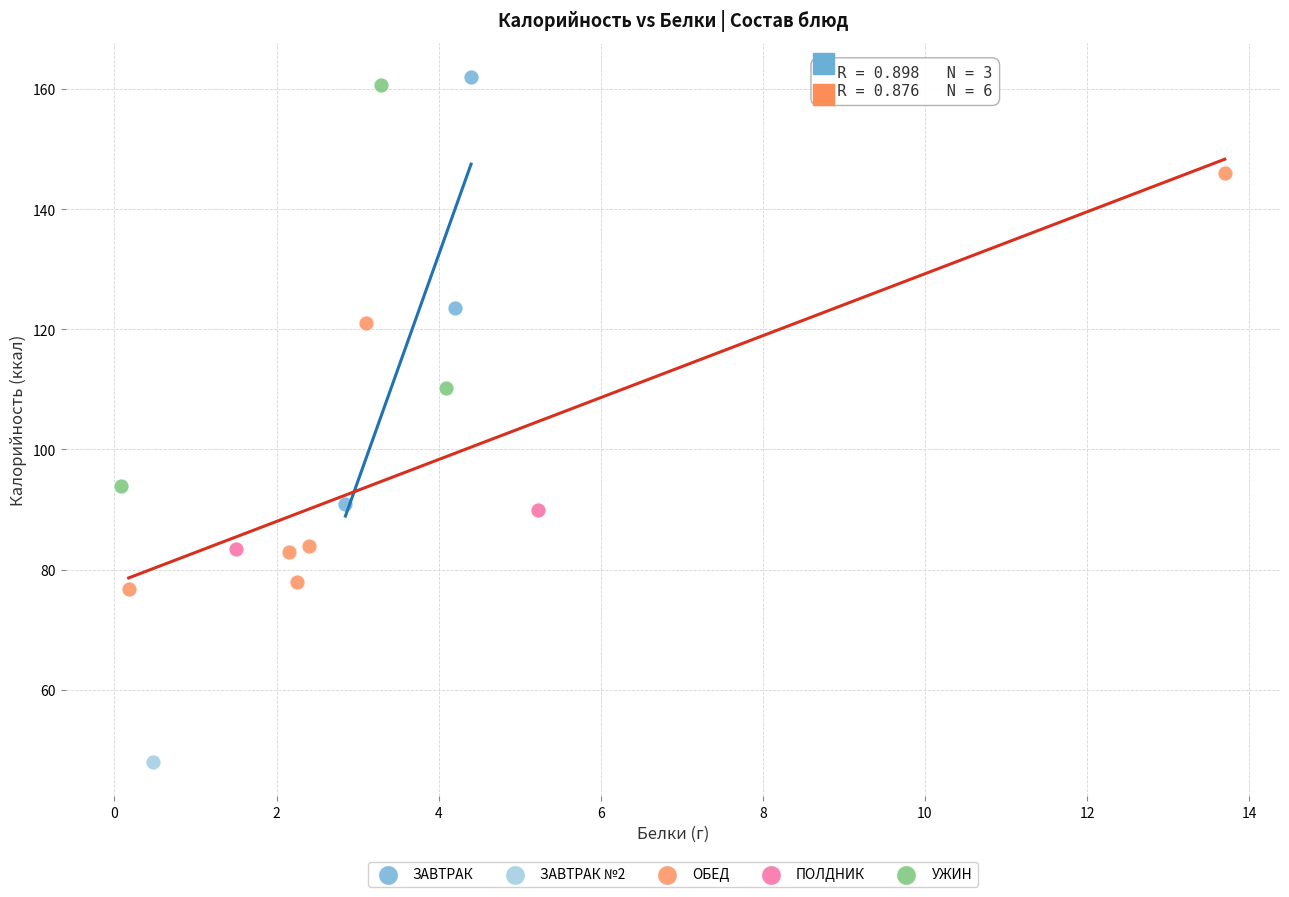

What are all the series names shown in the legend?

ЗАВТРАК, ЗАВТРАК №2, ОБЕД, ПОЛДНИК, УЖИН